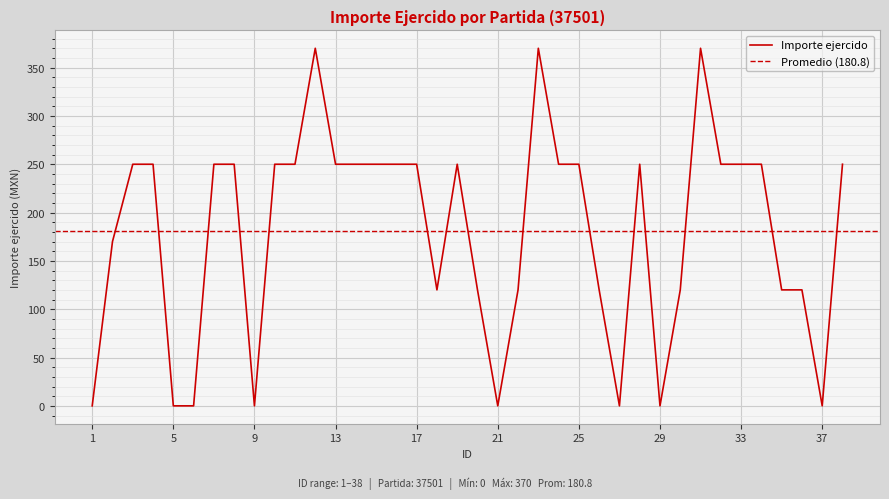

The value of Importe ejercido at 25 is 250. True or false?

True